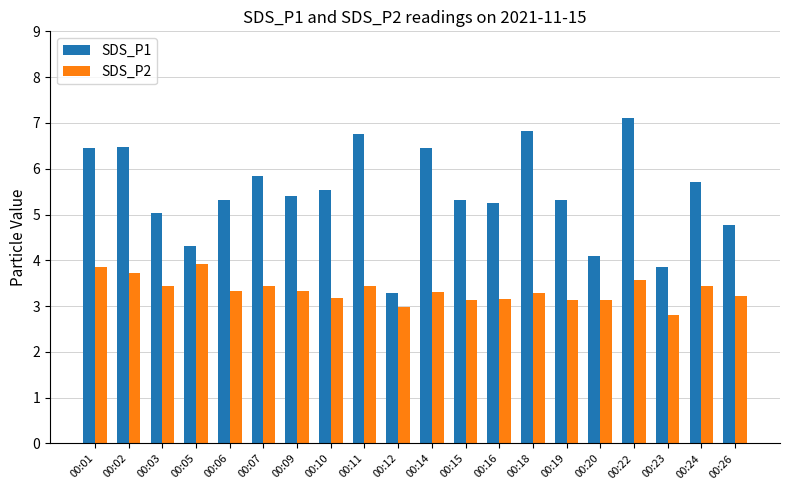

True or false: SDS_P2 has a value of 3.5 at 00:24.

True